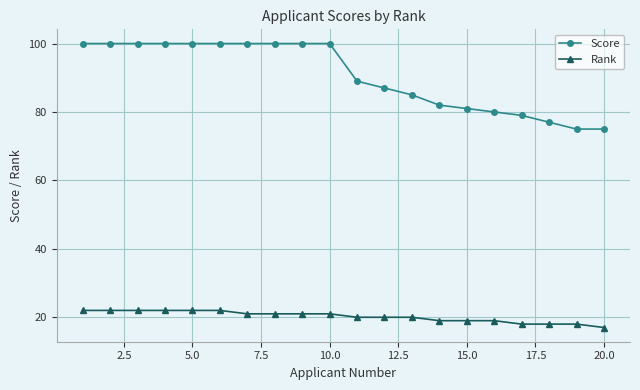

Which series has the widest spread of values?

Score